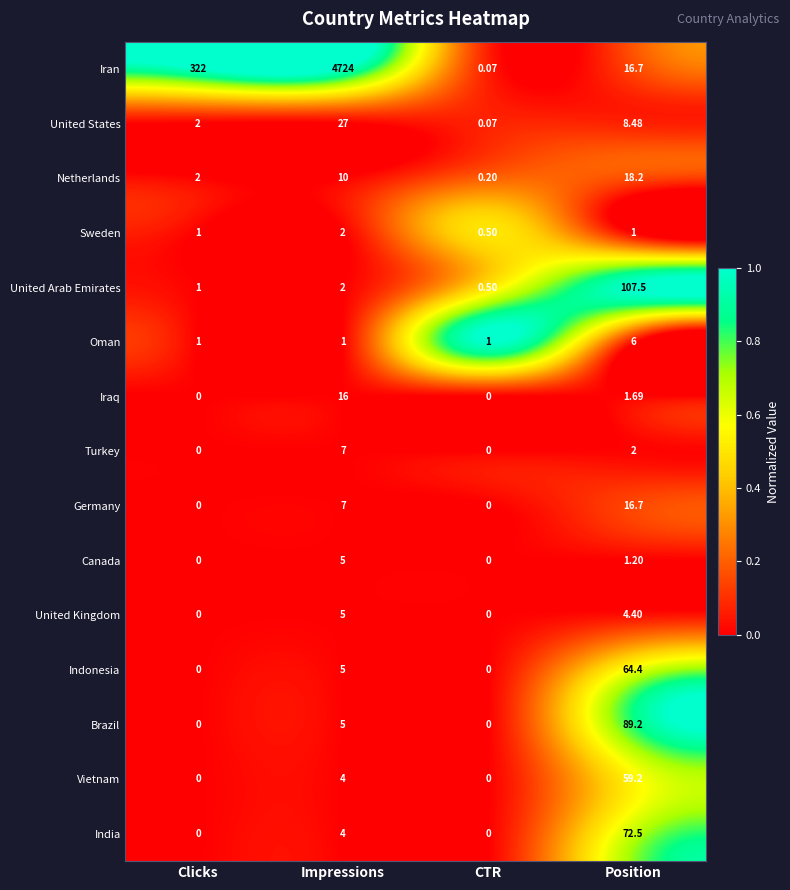

Which series has the widest spread of values?

Iran